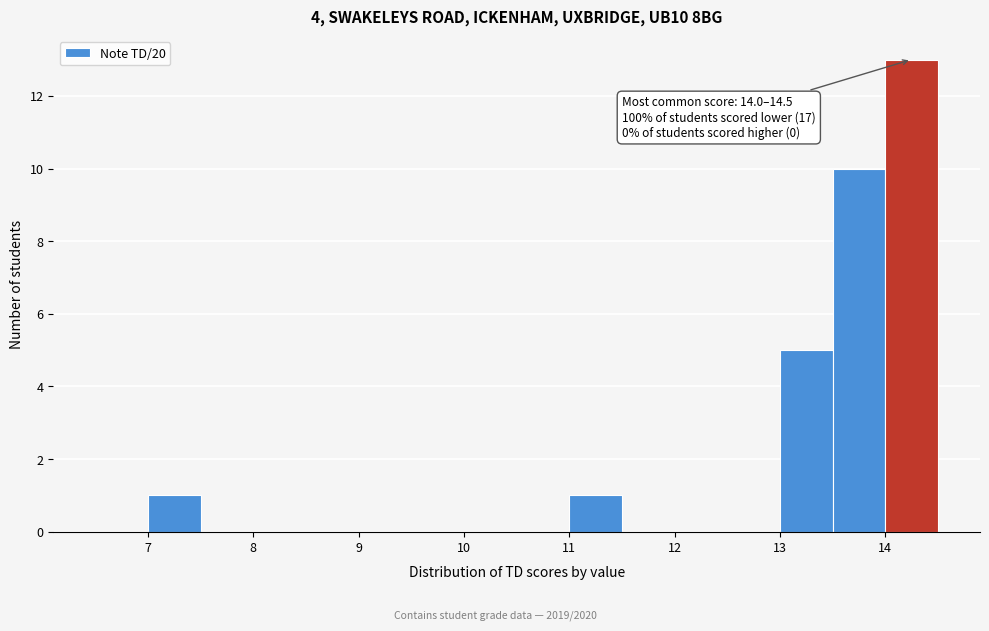

Which range on the x-axis has the tallest bar?

14.0 to 14.5